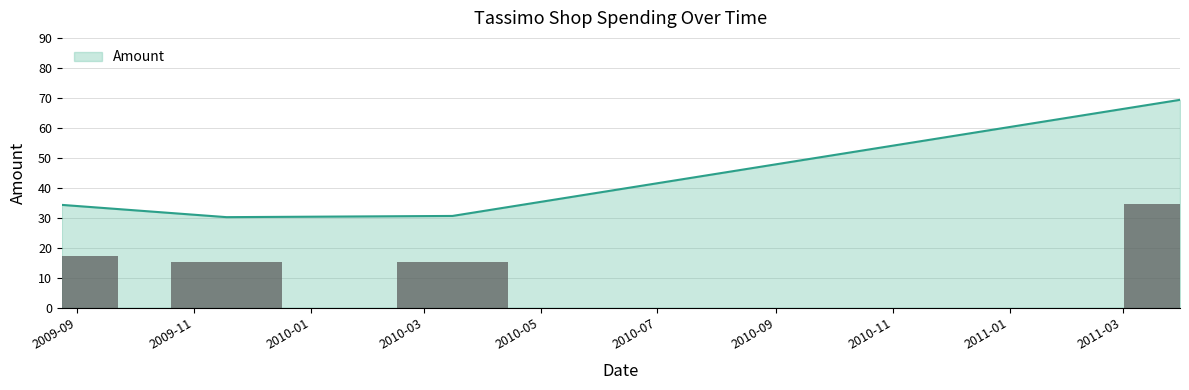

What is the lowest value of the Amount series?

30.2